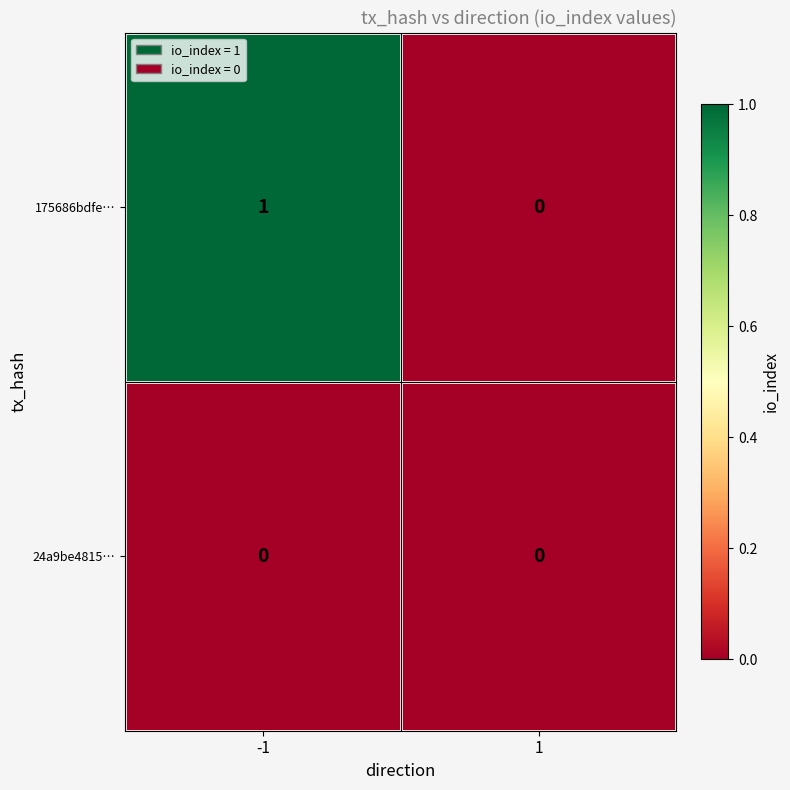

True or false: 175686bdfe… has a value of 2 at -1.

False